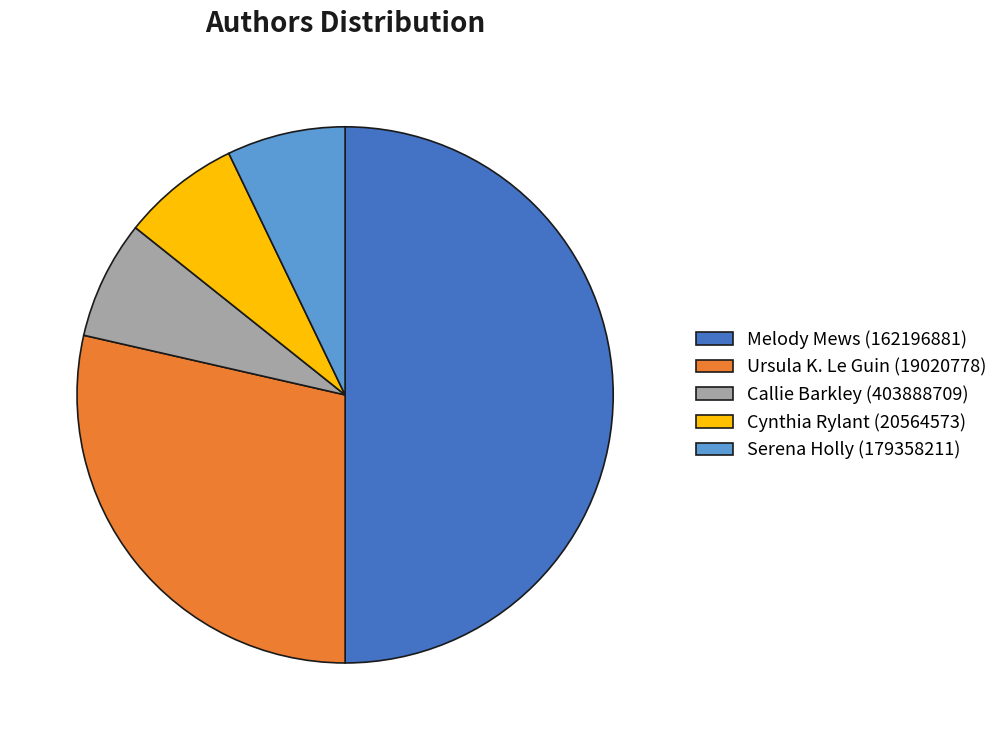

How many segments does this pie chart have?

5